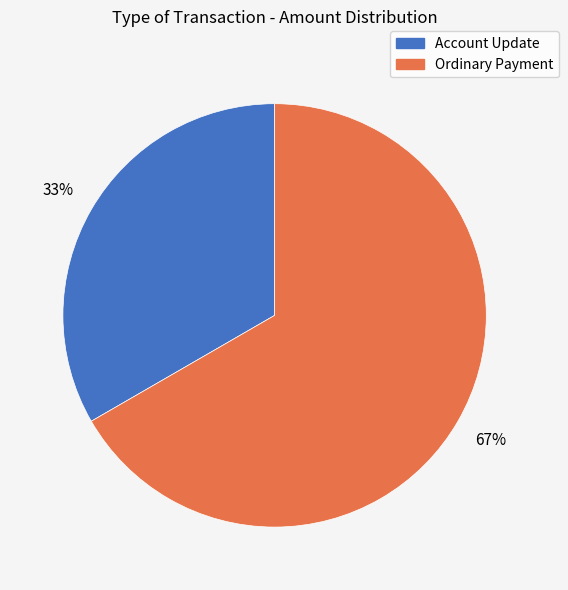

To the nearest percent, what is the average slice percentage?

50%